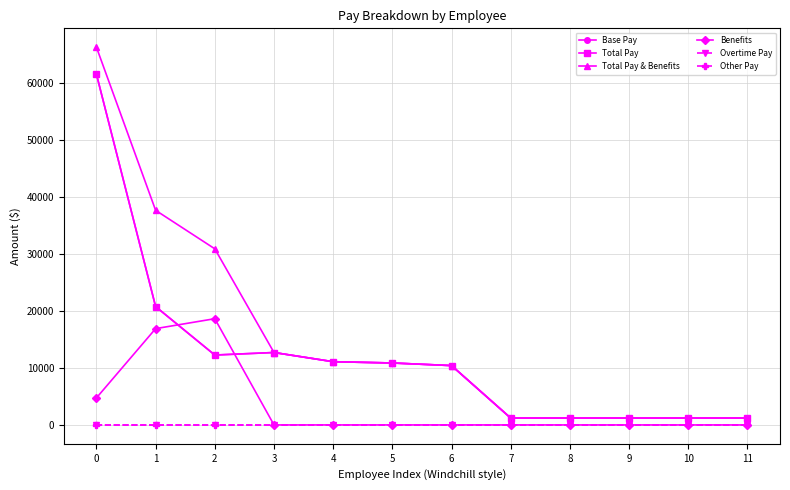

Is this an area chart (filled region under the line)?

No